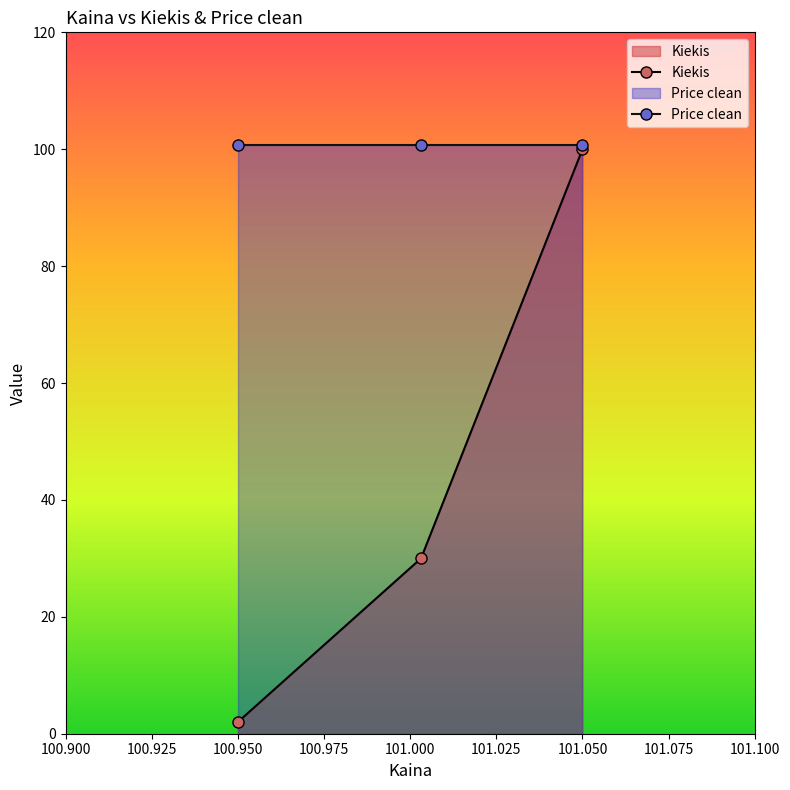

At which category is the sum across all series the highest?

101.050